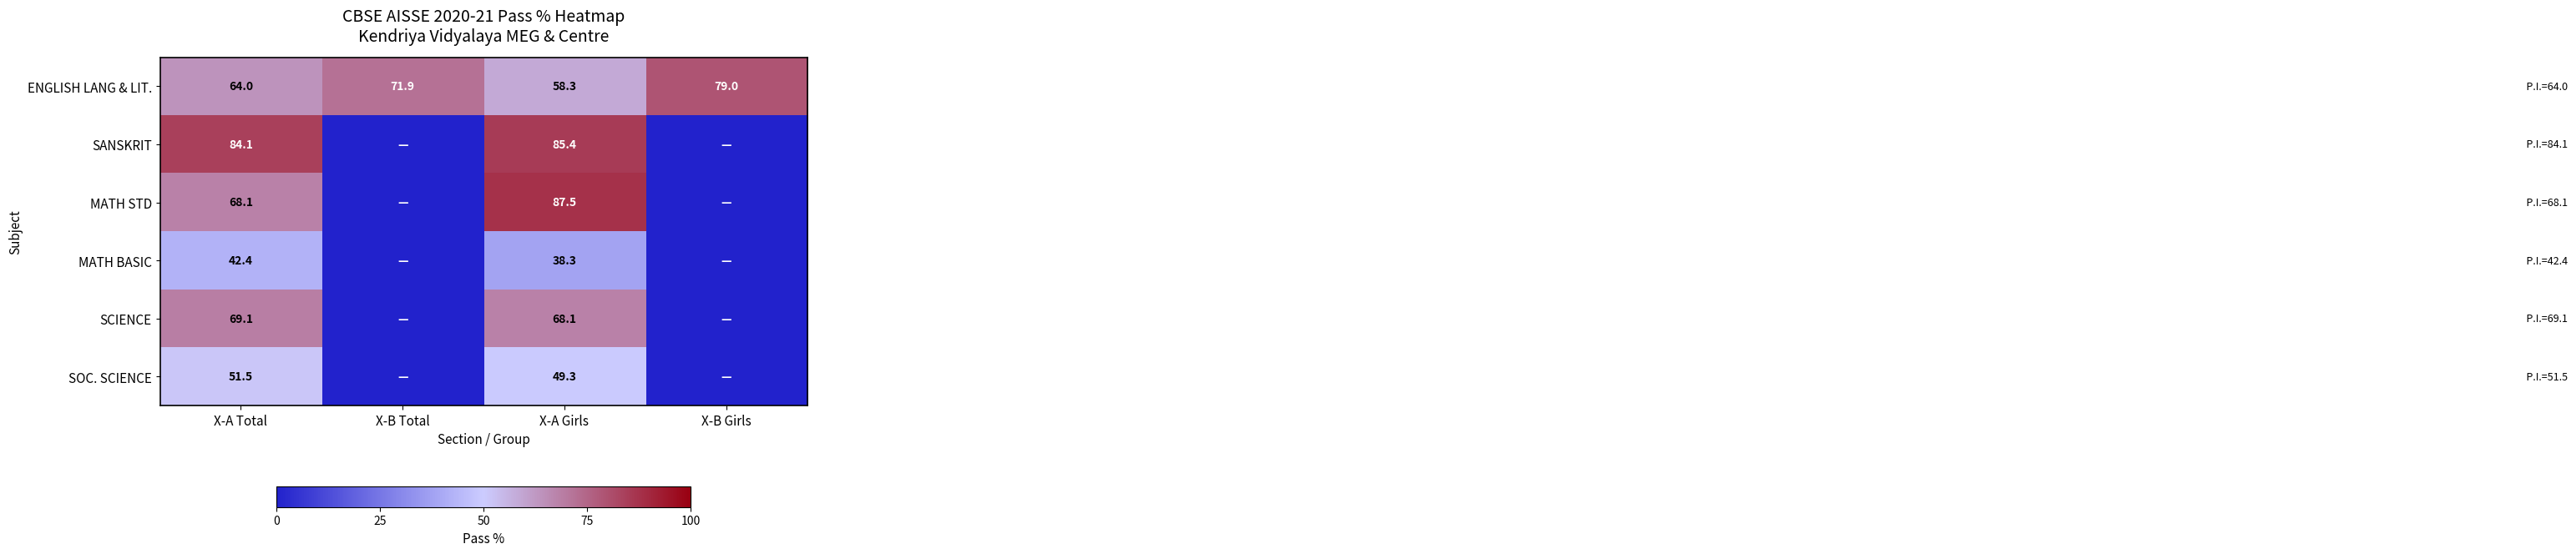

What is the sum of all ENGLISH LANG & LIT. values?

273.2